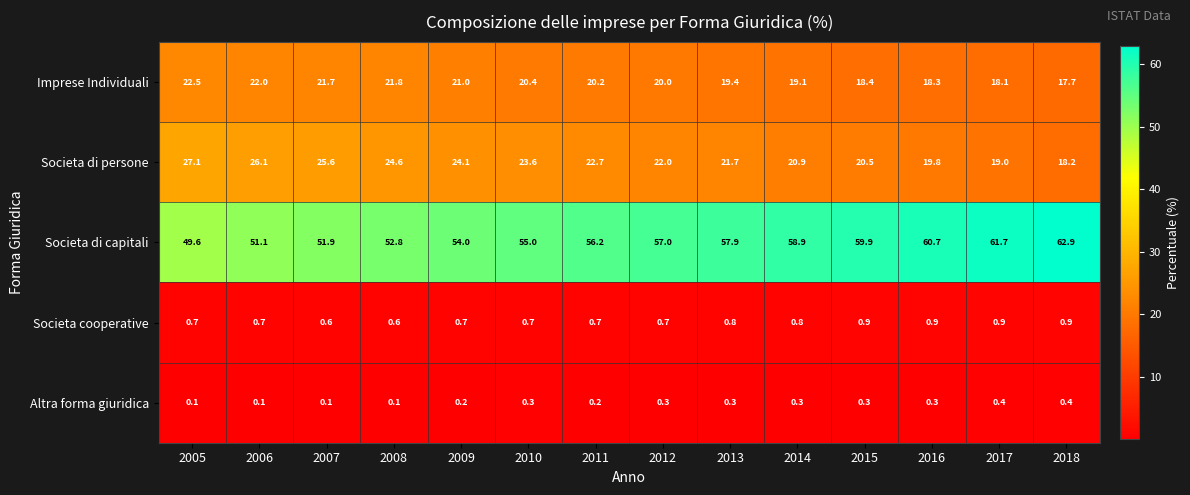

Rank the series at 2012 from lowest to highest value.

Altra forma giuridica, Societa cooperative, Imprese Individuali, Societa di persone, Societa di capitali